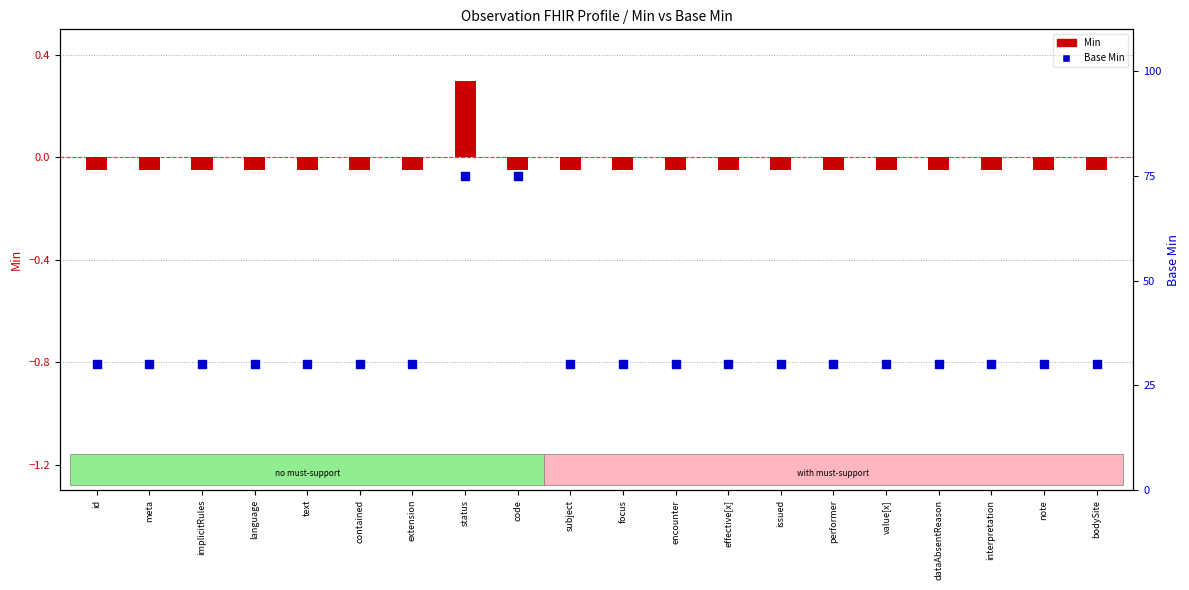

Is the value of Min at note greater than the value of Base Min at implicitRules?

No